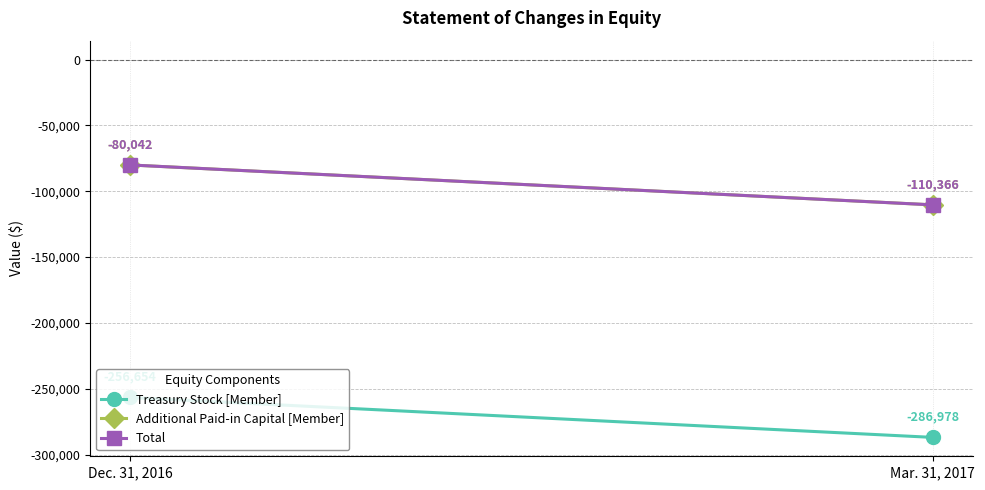

Rank the series at Dec. 31, 2016 from highest to lowest value.

Additional Paid-in Capital [Member], Total, Treasury Stock [Member]